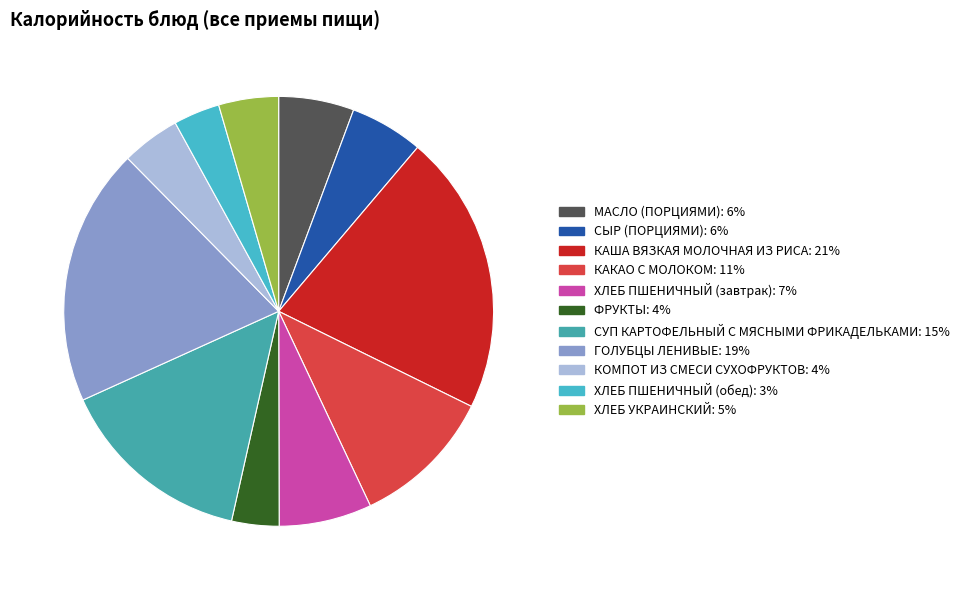

True or false: КОМПОТ ИЗ СМЕСИ СУХОФРУКТОВ accounts for 4% of the total.

True